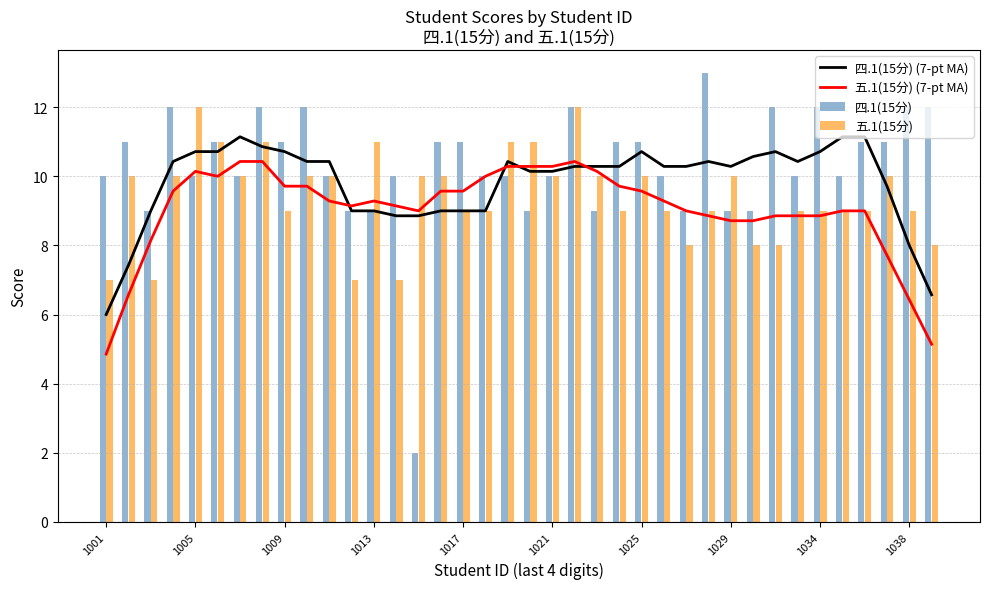

The 四.1(15分) (7-pt MA) series shows 6.4 at 31. True or false?

False